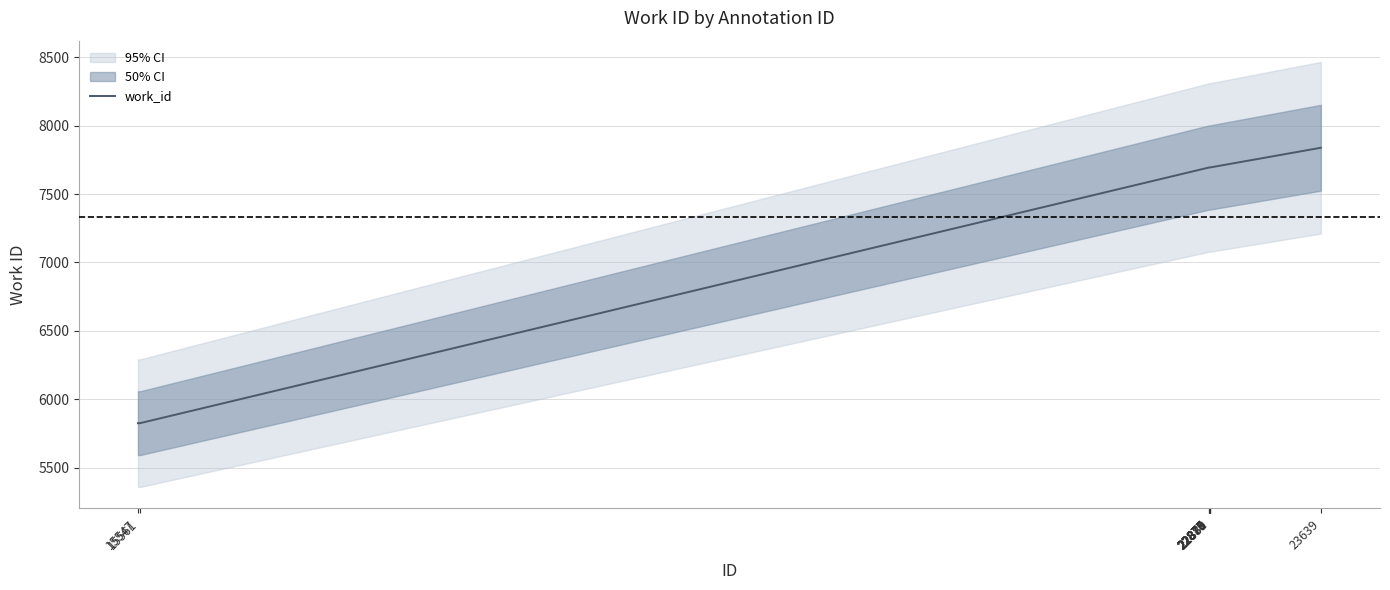

What is the sum of all values?

73348